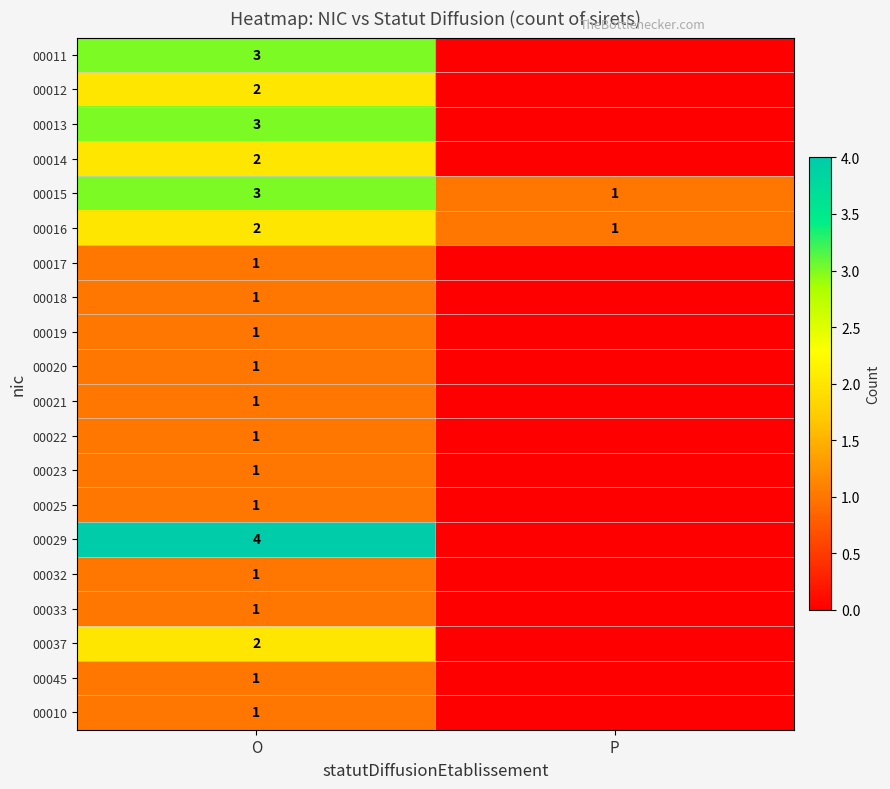

At which category is the sum across all series the highest?

O